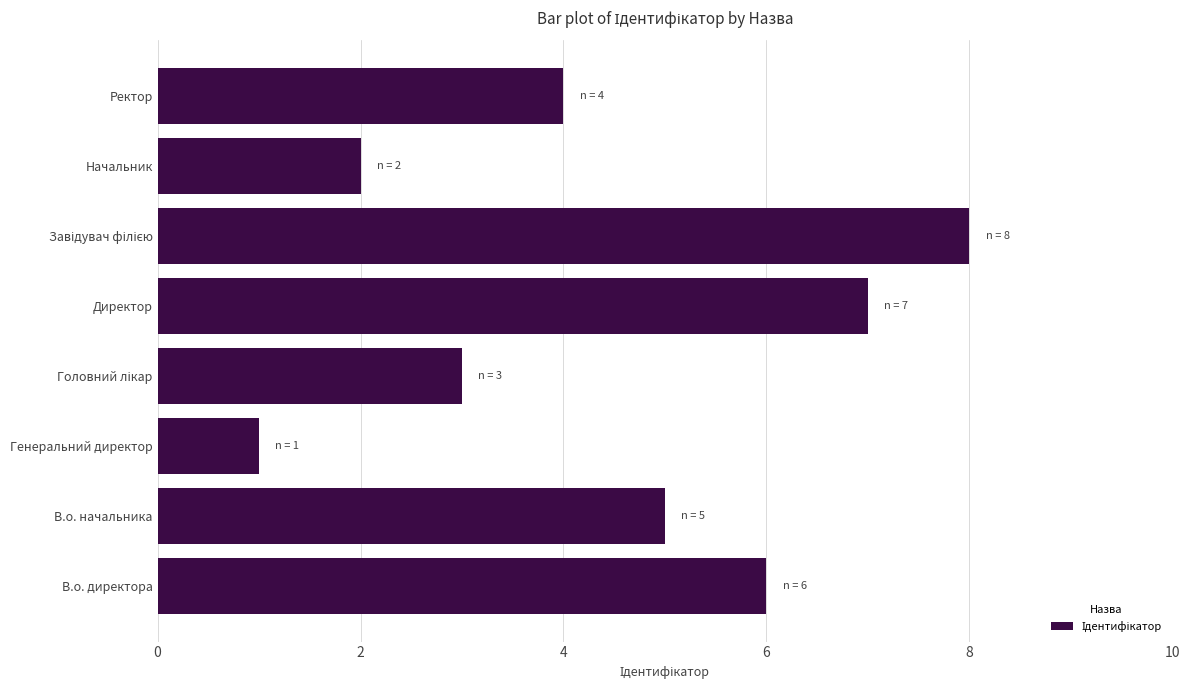

What is the change in value from В.о. директора to Начальник?

-4